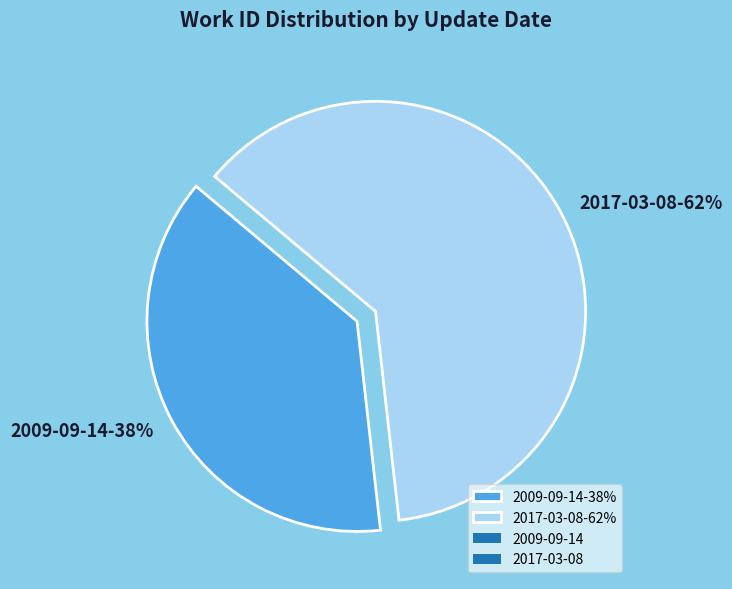

Is 2009-09-14 the majority of the pie?

No